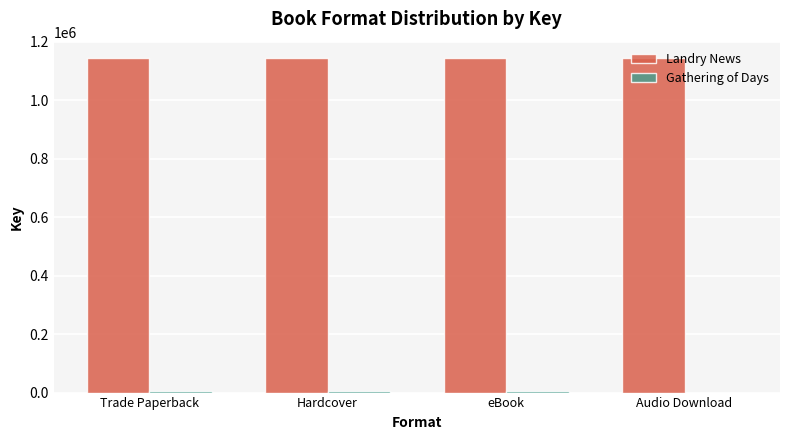

Which series has the largest total across all categories?

Landry News